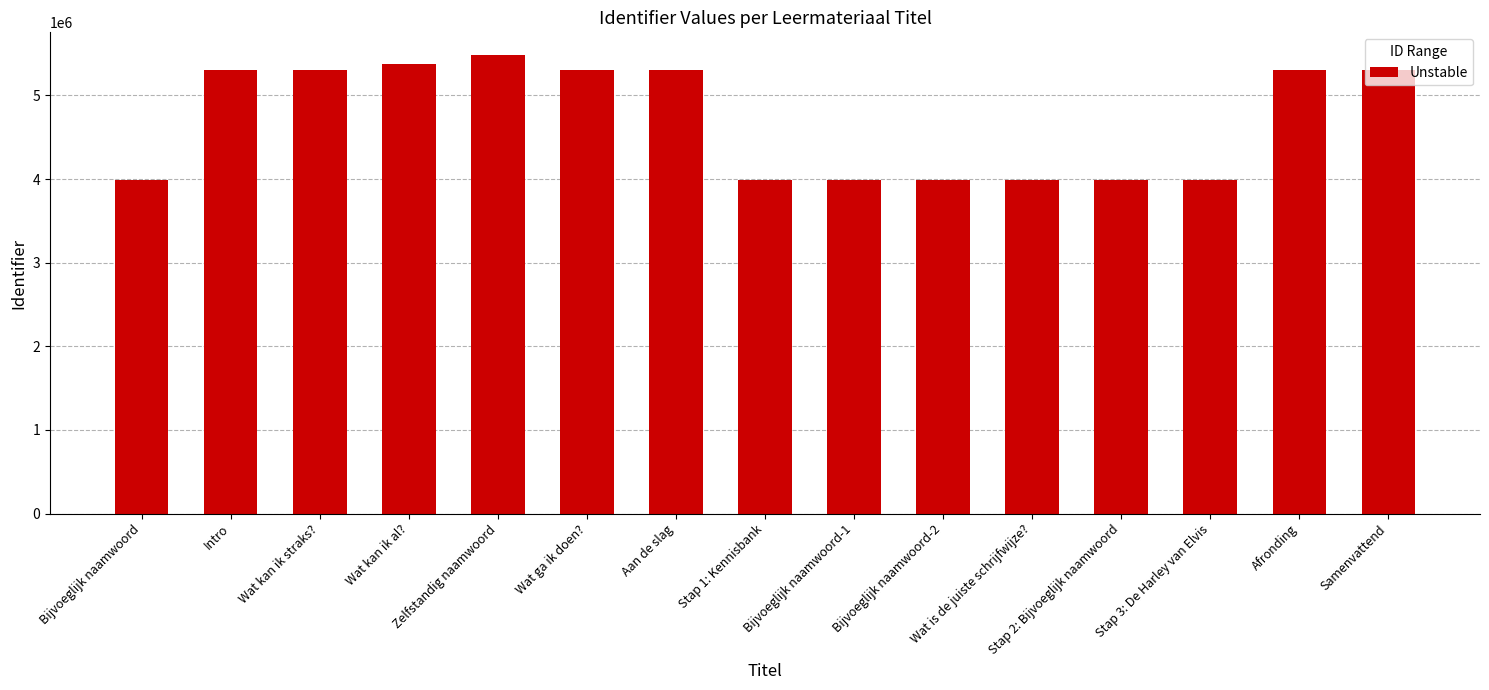

What is the sum of the values at Afronding and Zelfstandig naamwoord?

10784537